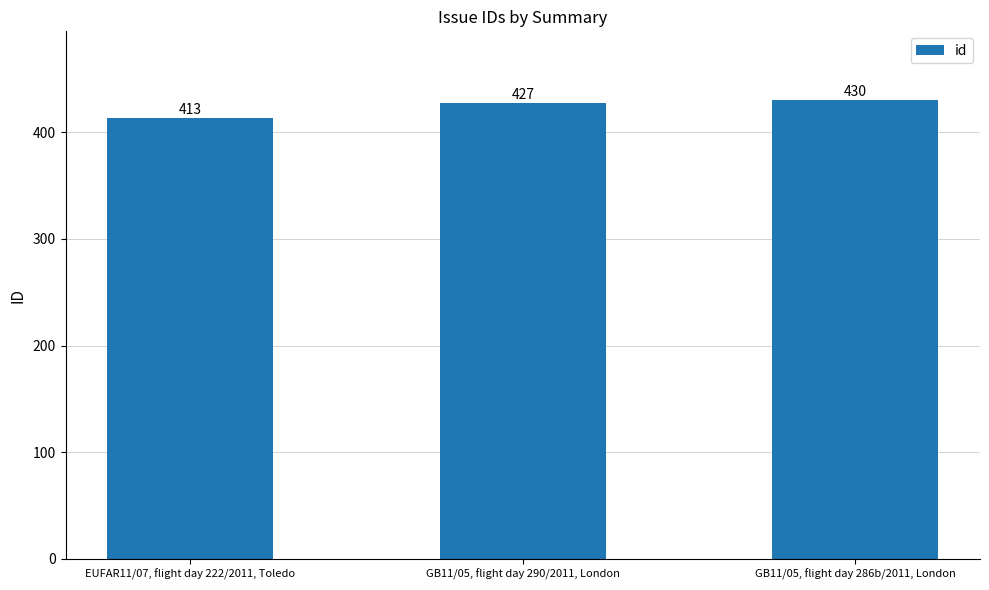

What is the change in value from GB11/05, flight day 290/2011, London to GB11/05, flight day 286b/2011, London?

+3